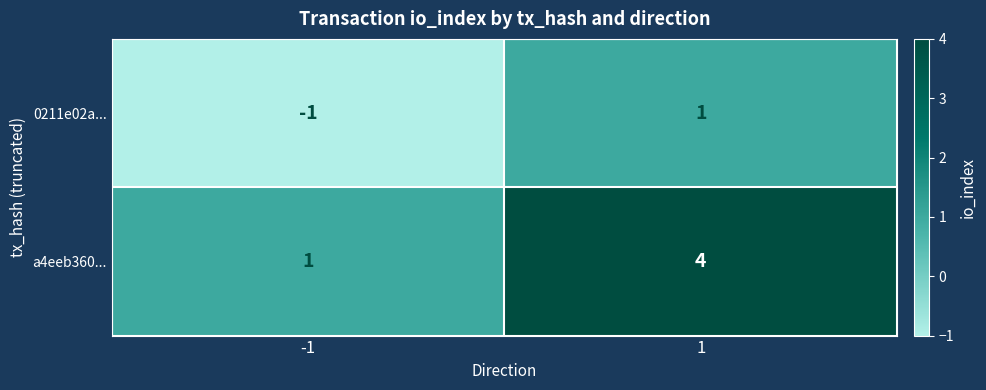

Which series changed the most between -1 and 1?

a4eeb360...